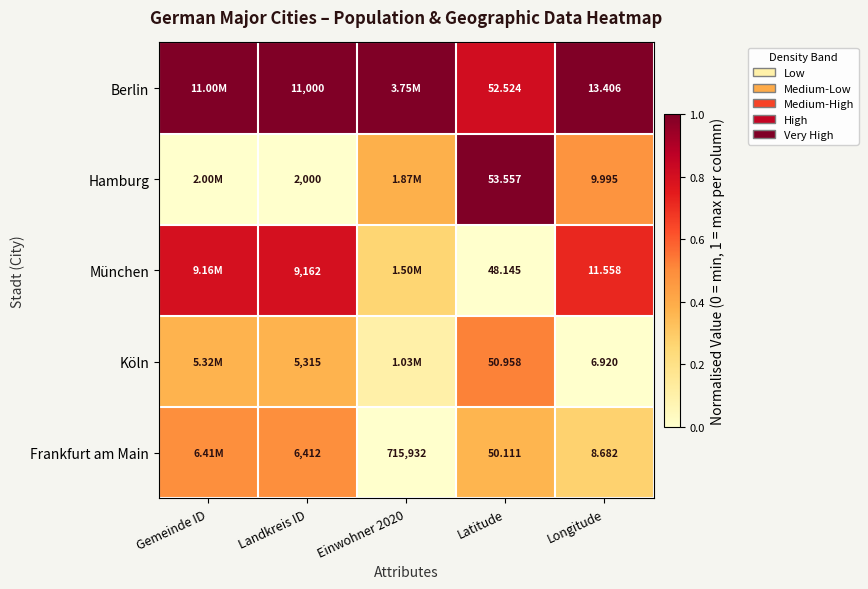

Between Landkreis ID and Latitude, which series saw the biggest shift?

Berlin